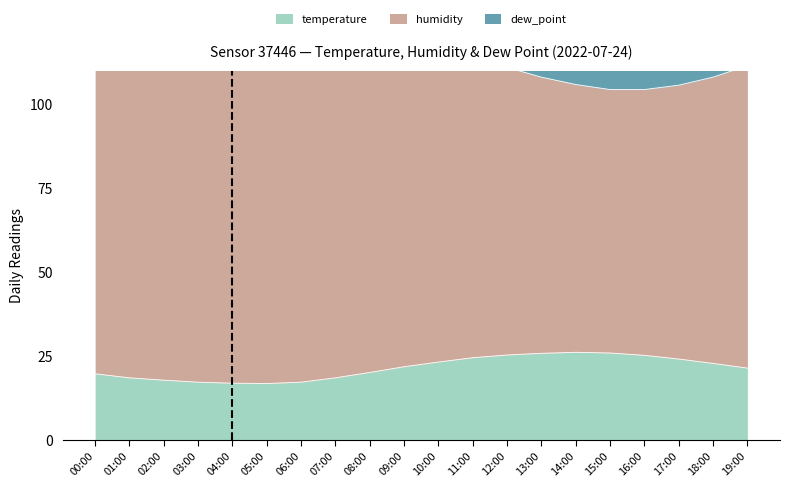

What is the difference between the second highest and second lowest values in the humidity series?

20.7